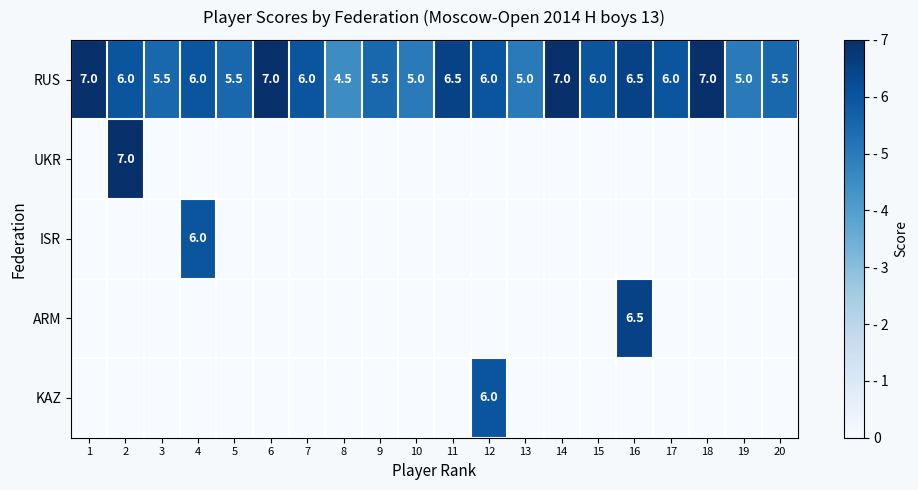

At how many categories does at least one series exceed 0?

20